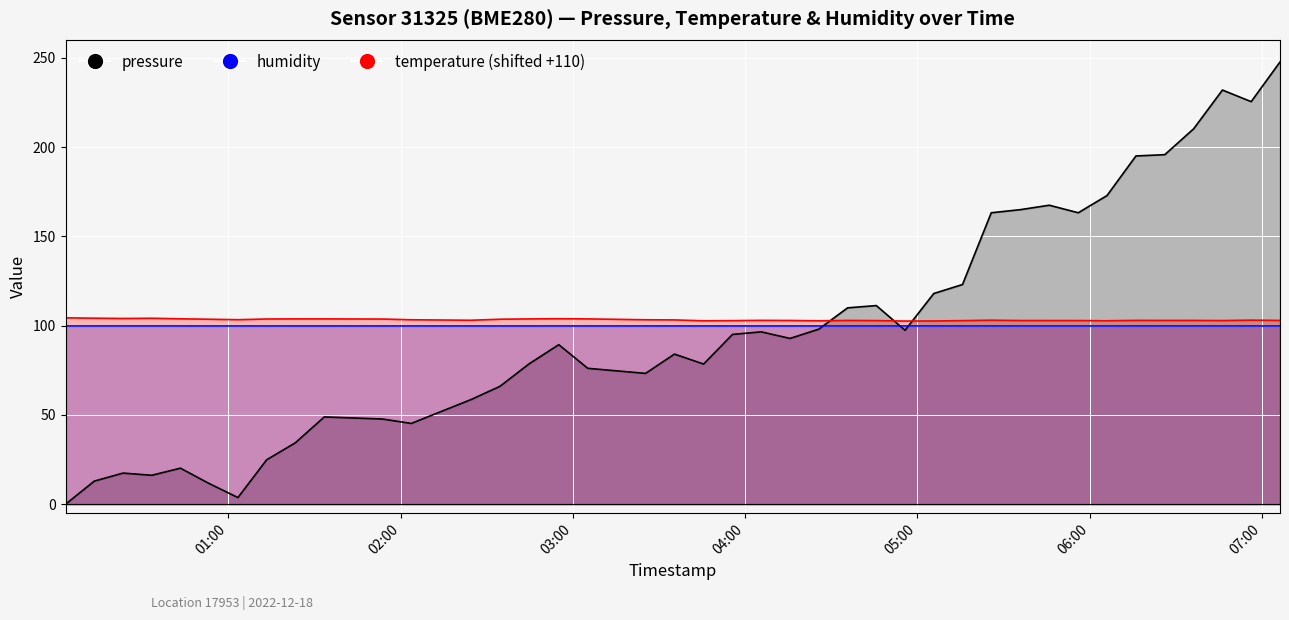

At how many categories does at least one series exceed 126?

11